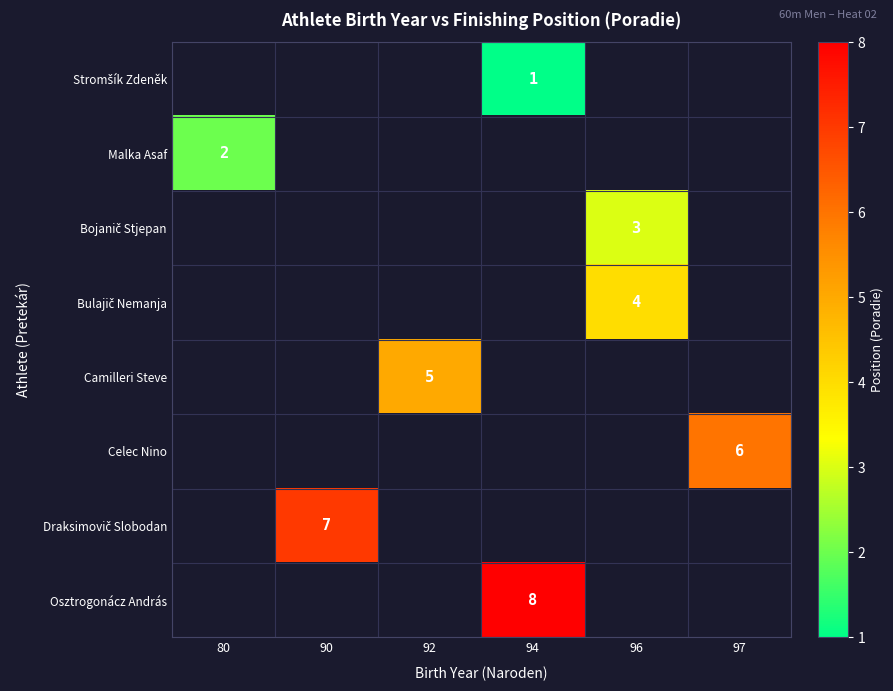

Is it true that Camilleri Steve equals 5 at 92?

True